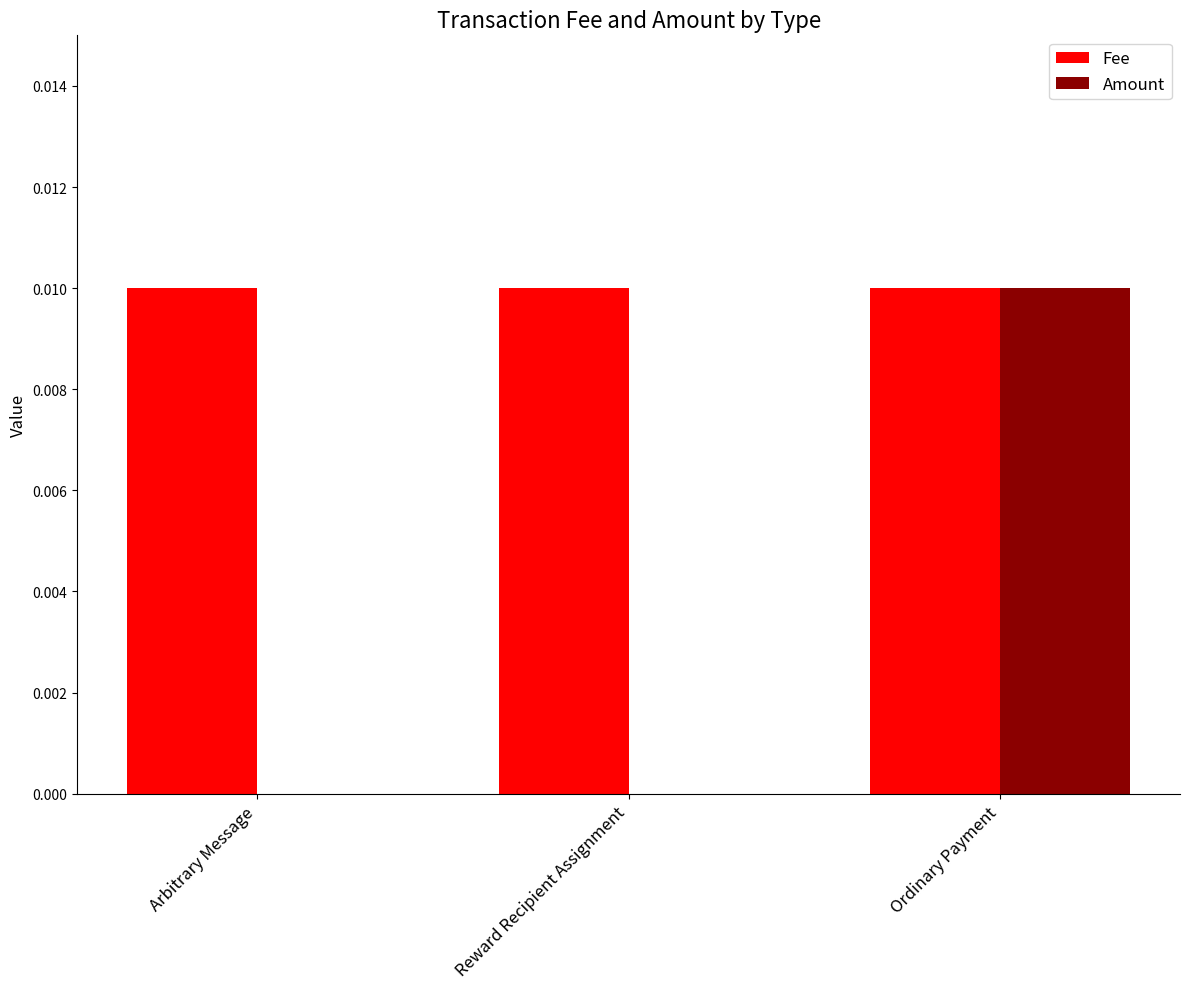

Which series changed the most between Arbitrary Message and Ordinary Payment?

Amount